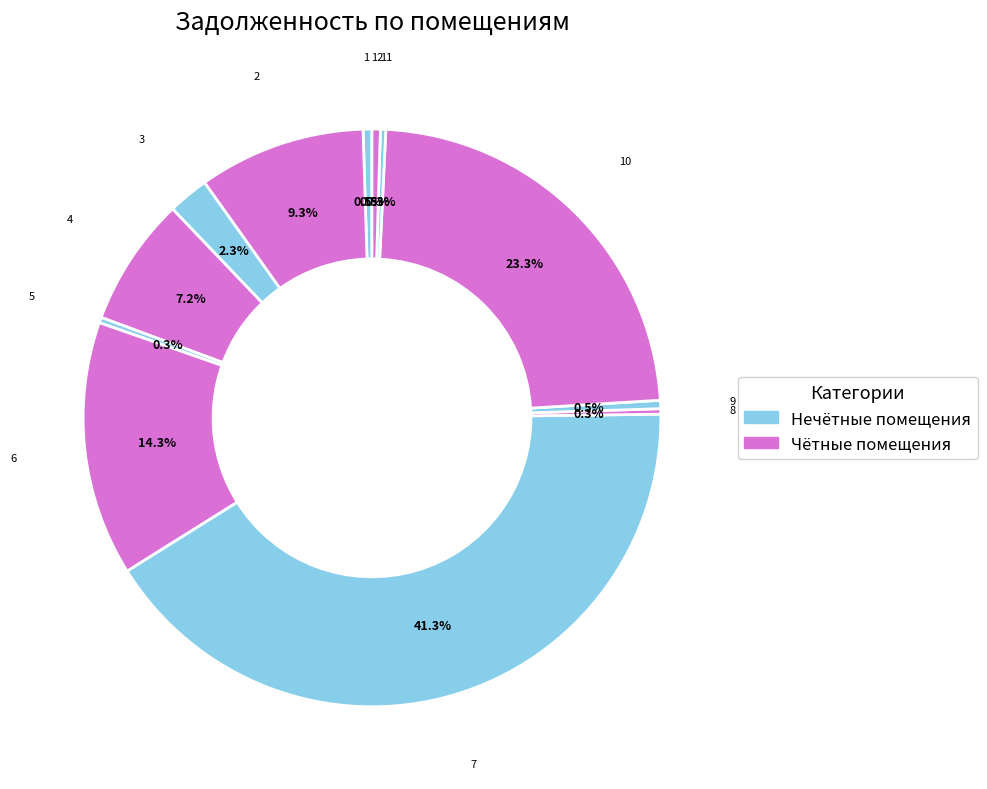

How many slices are in this pie chart?

12